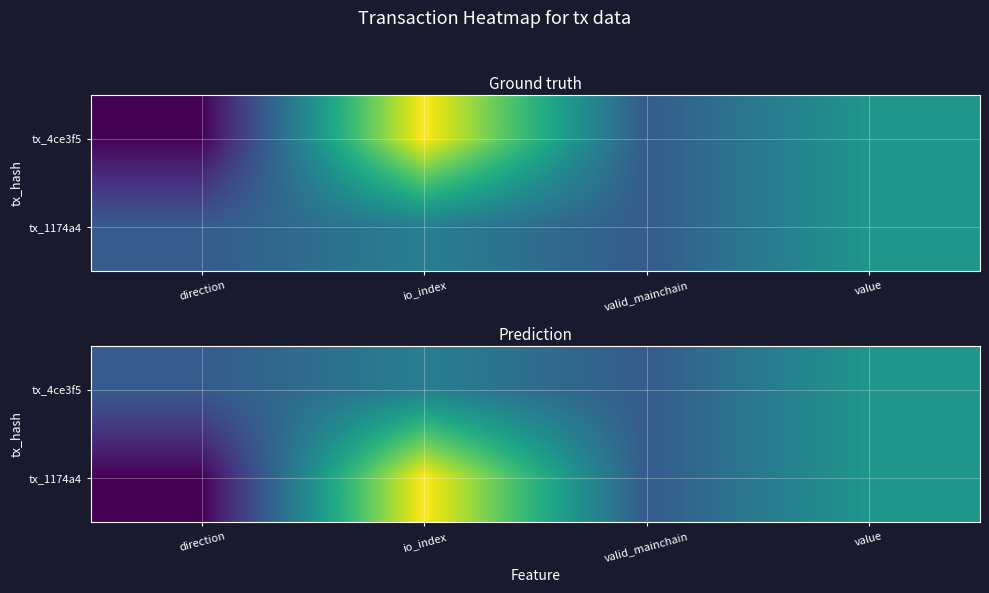

What is the total value across all series at valid_mainchain?

2.0